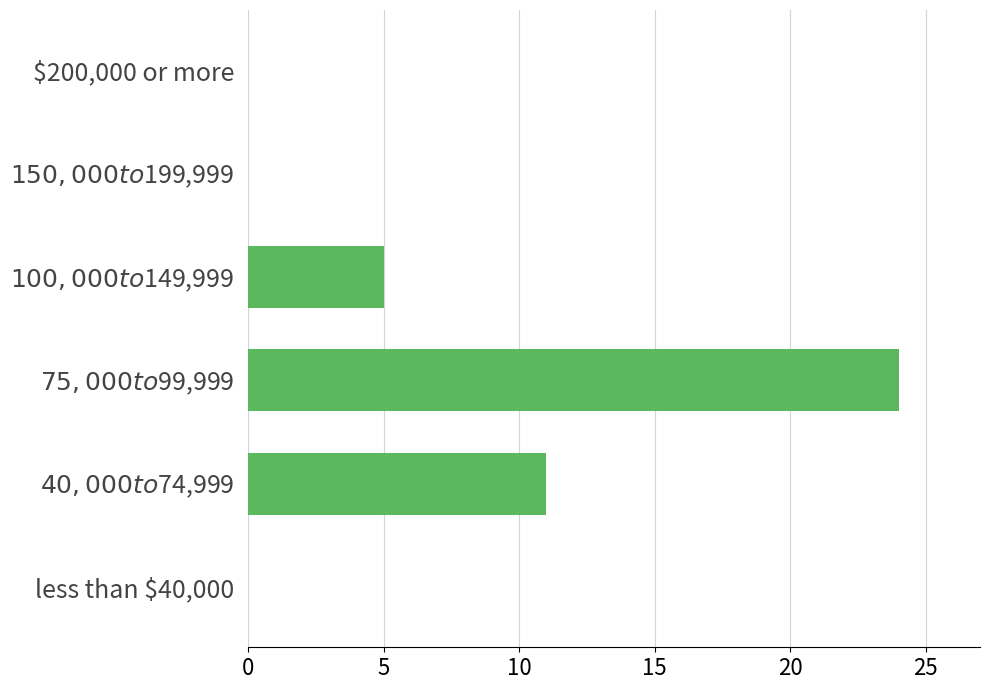

How many values are between 0 and 11?

5